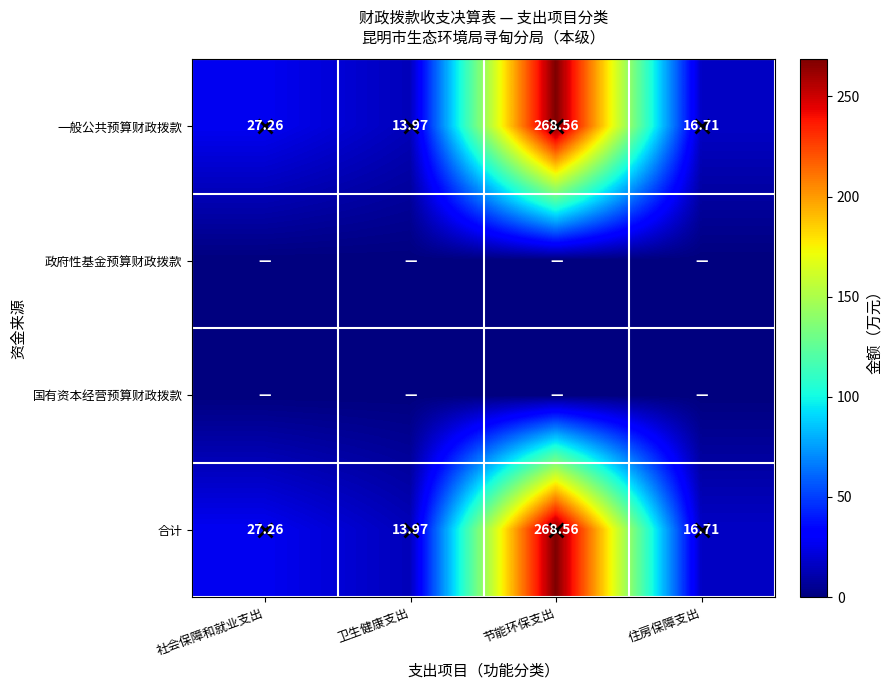

What is the difference between the second highest and minimum values in the 合计 series?

13.3